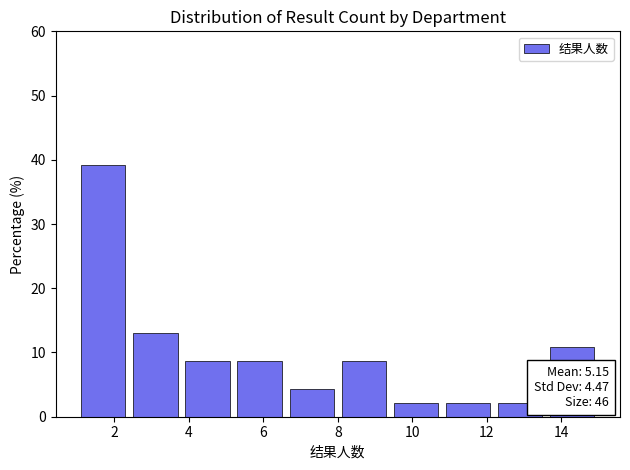

Which range on the x-axis has the tallest bar?

1.0 to 2.4